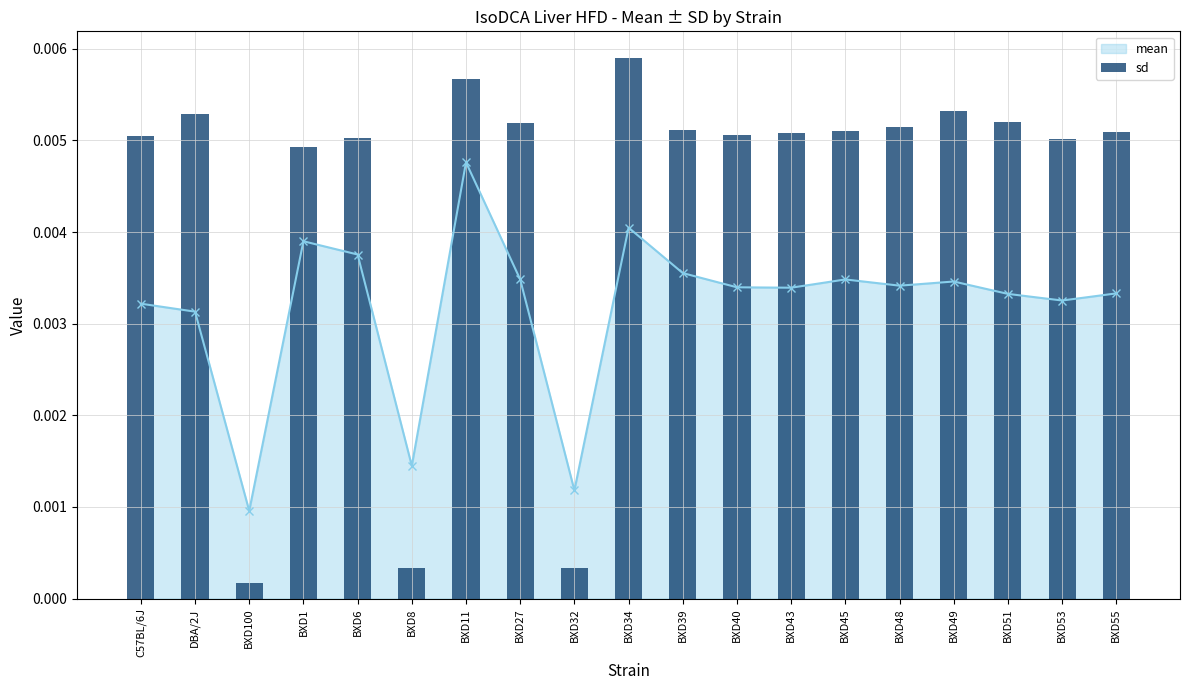

At which category does mean reach its first local valley?

BXD100